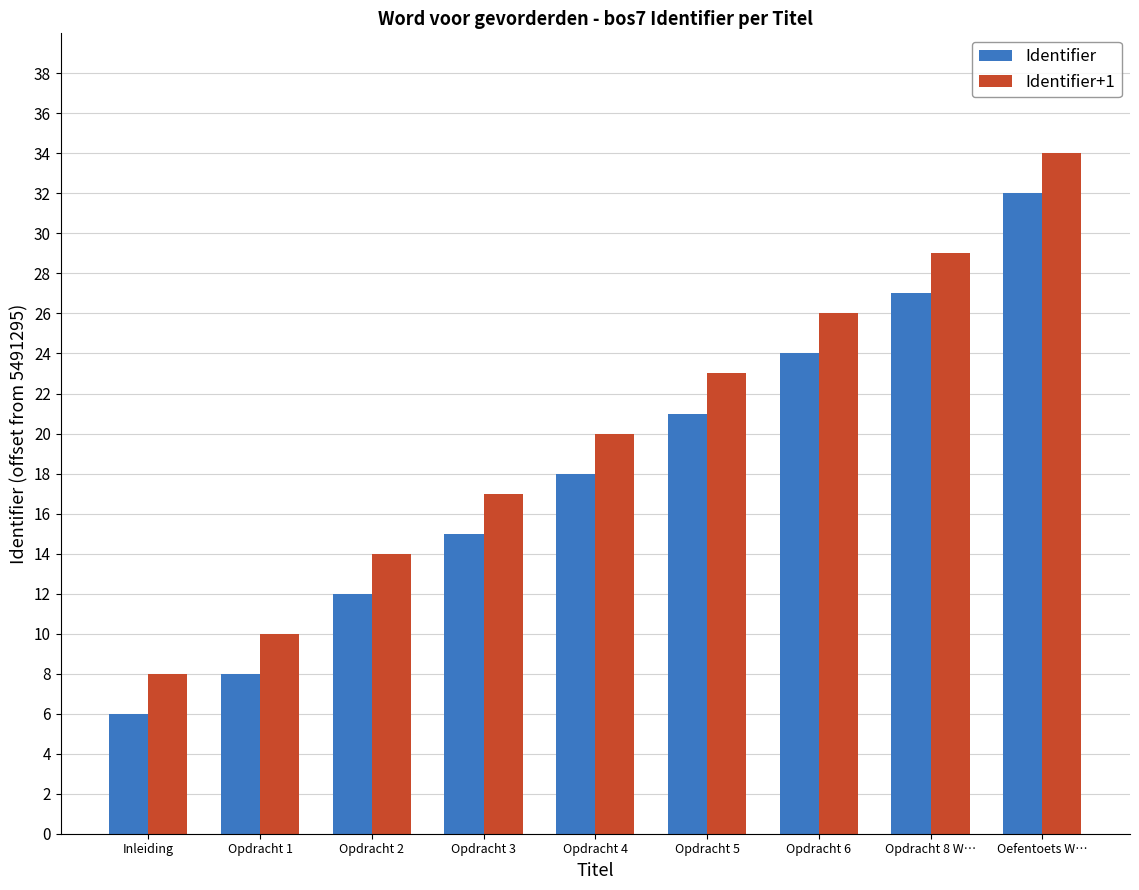

How many groups of bars are there?

9